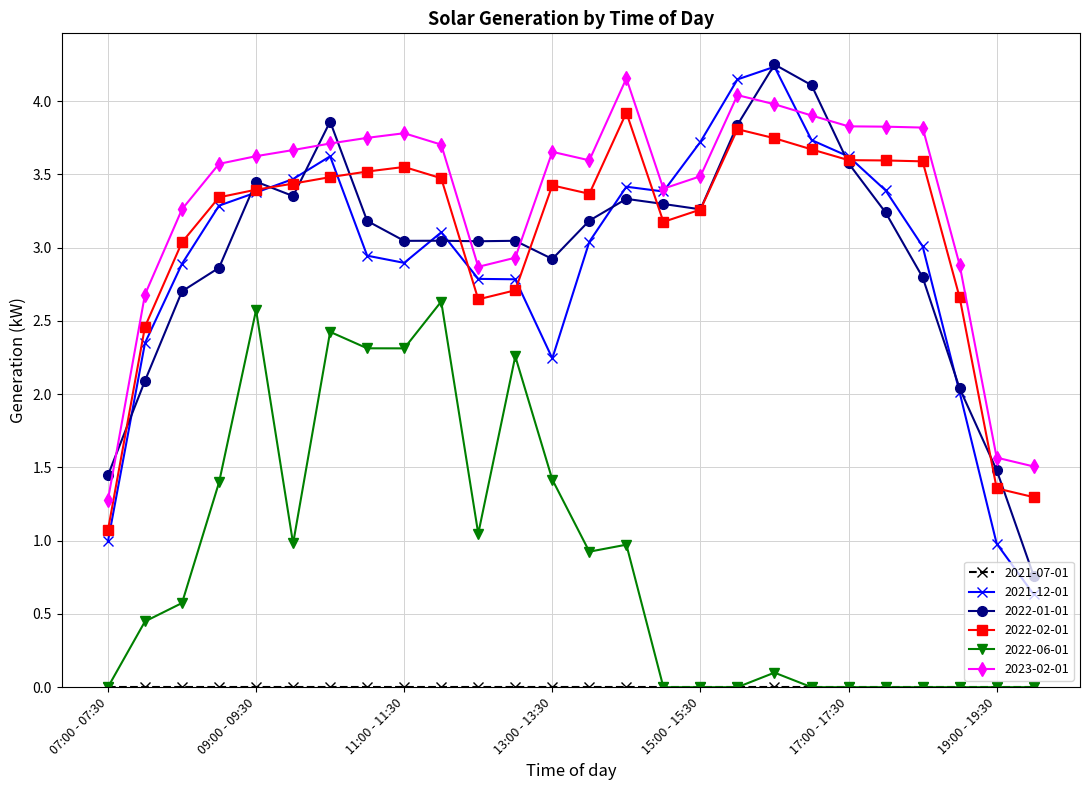

In 2023-02-01, how many points are lower than both neighbors (excluding endpoints)?

3